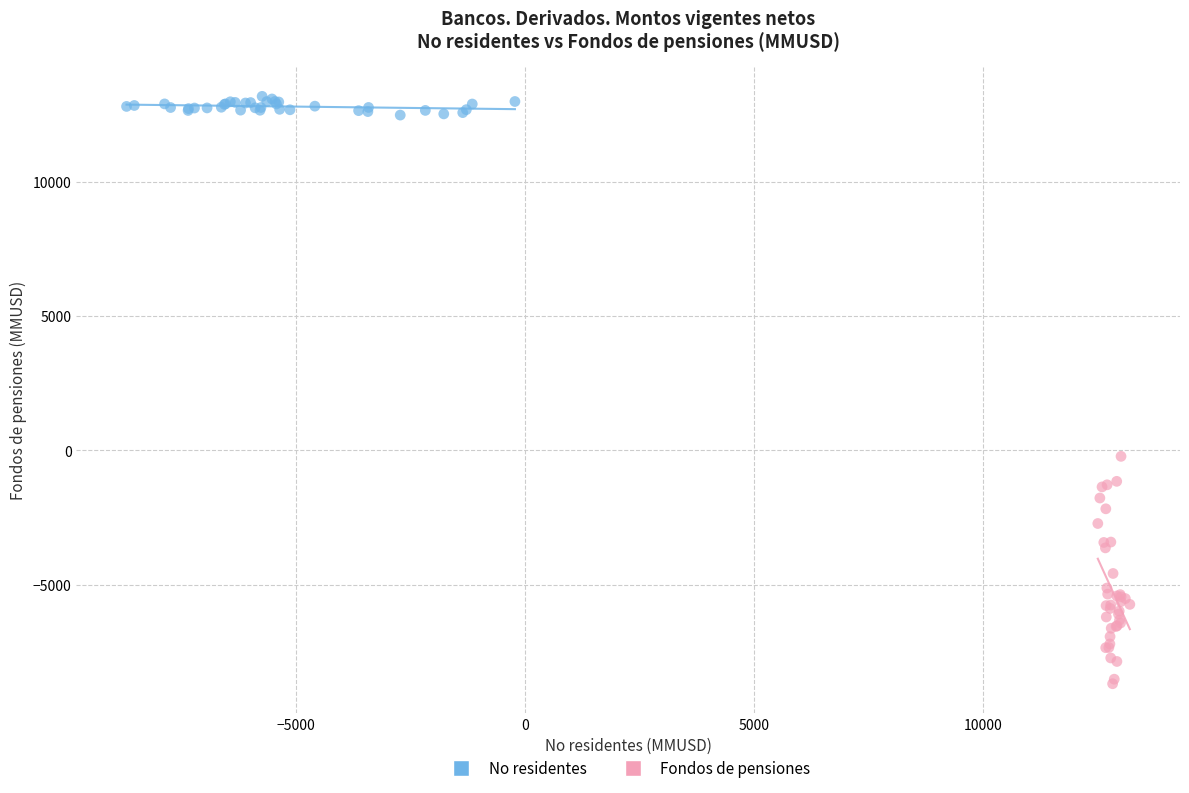

Which series has the largest Y range (max minus min)?

Fondos de pensiones